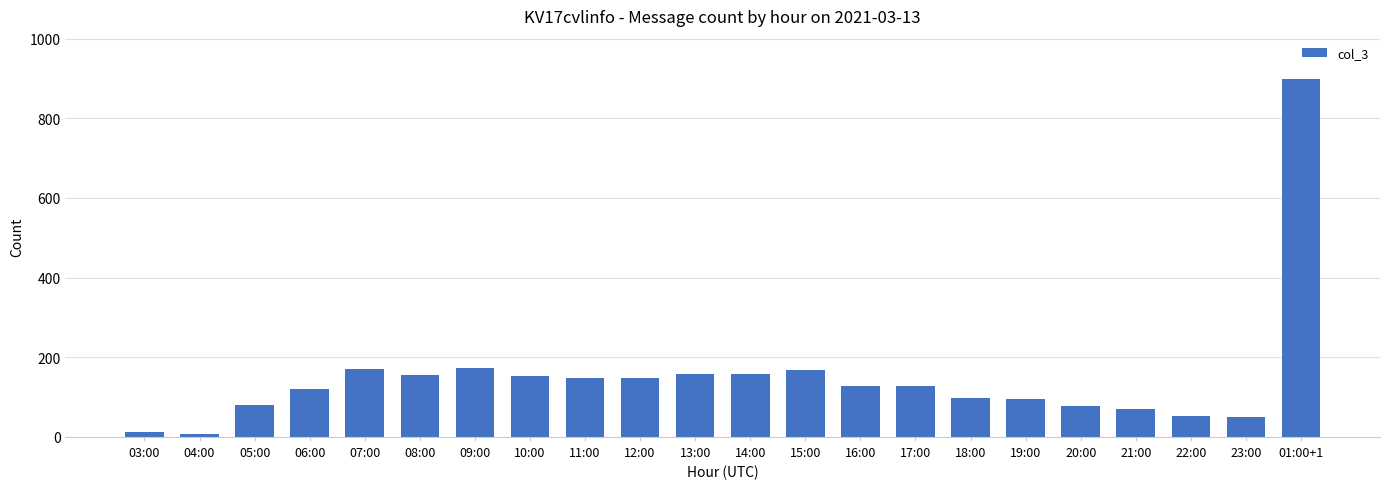

What is the average value?

148